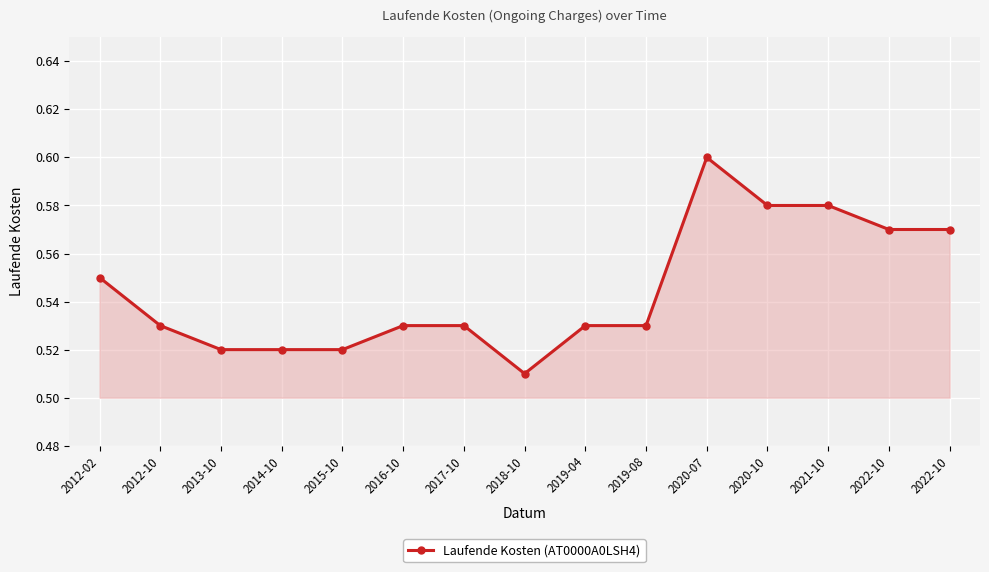

Is it true that the value at 2012-02 is 0.6?

True